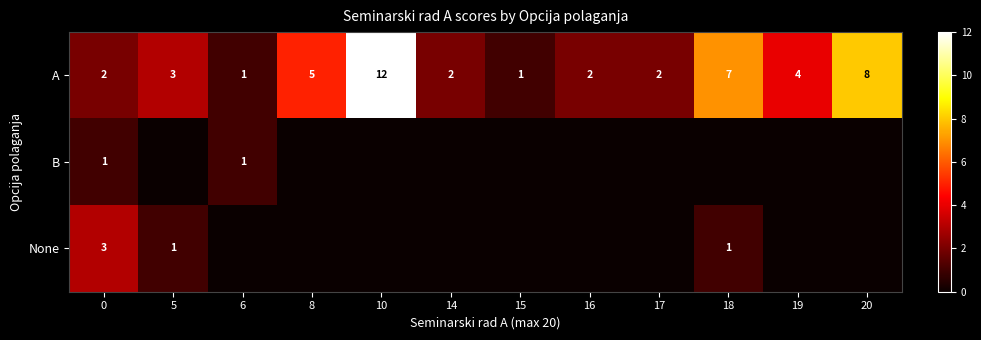

Is it true that A equals 9 at 18?

False